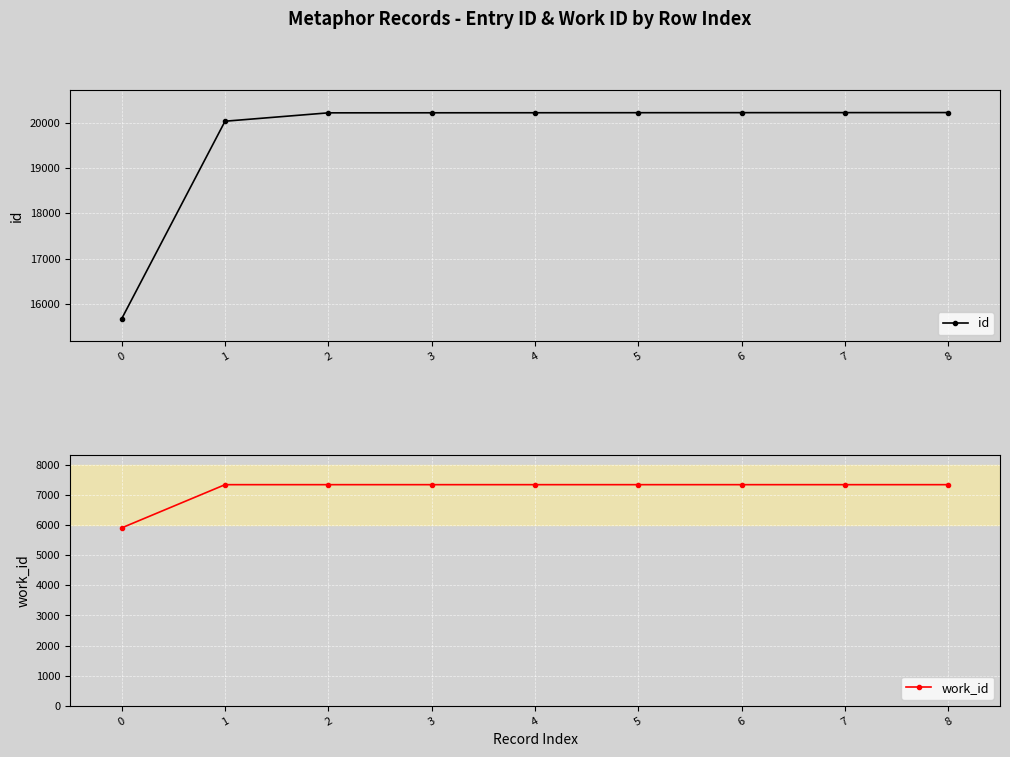

Count the number of data series in this chart.

2